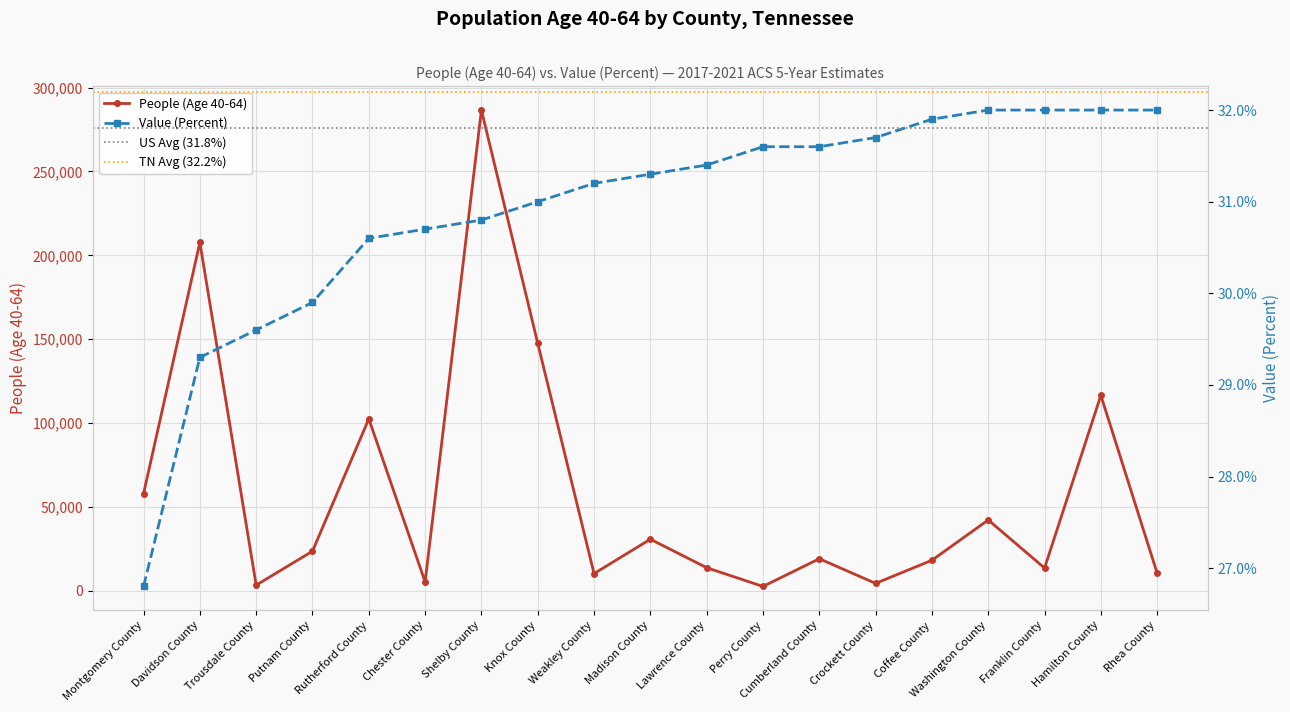

At Madison County, list the series in order from smallest to largest.

Value (Percent), People (Age 40-64)